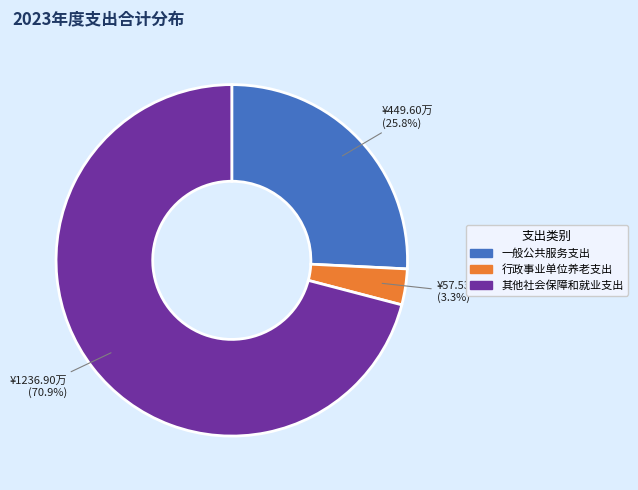

To the nearest percent, what percentage of the pie is 行政事业单位养老支出?

3%